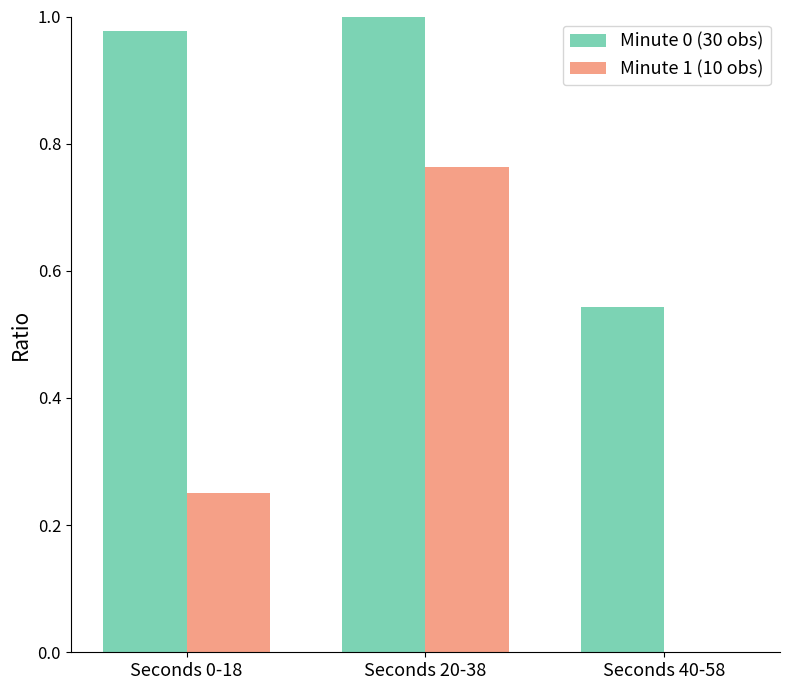

The Minute 0 (30 obs) series shows 1.0 at Seconds 0-18. True or false?

True